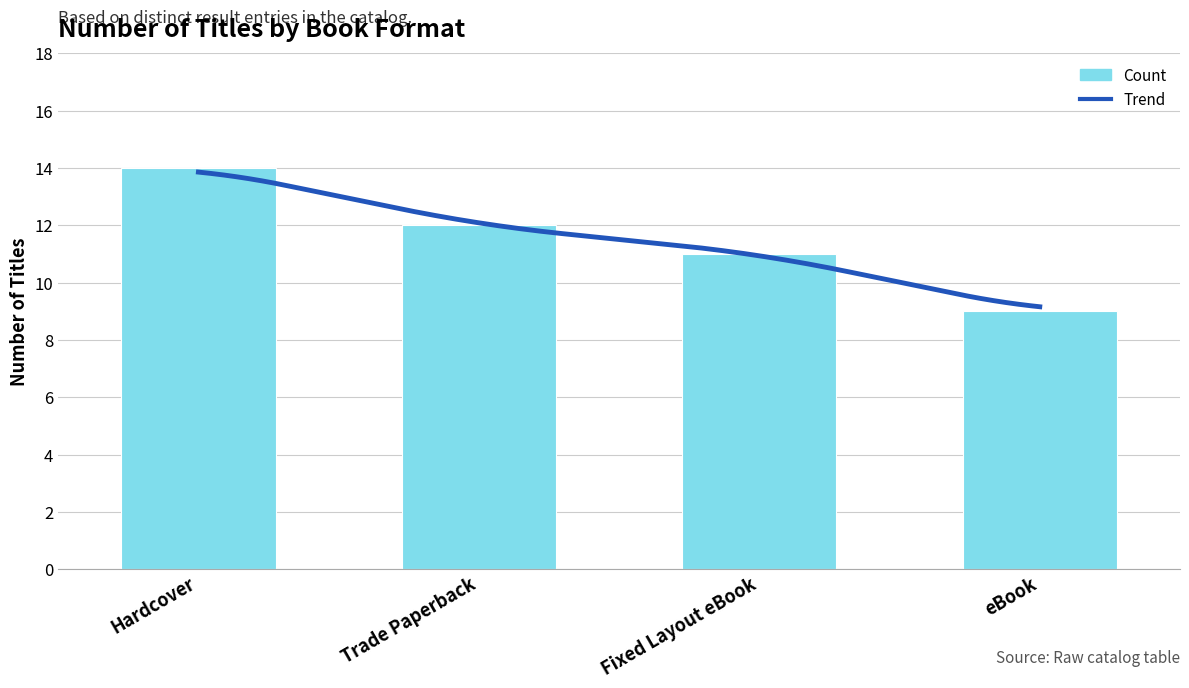

At which category does the chart reach its minimum across all series?

eBook